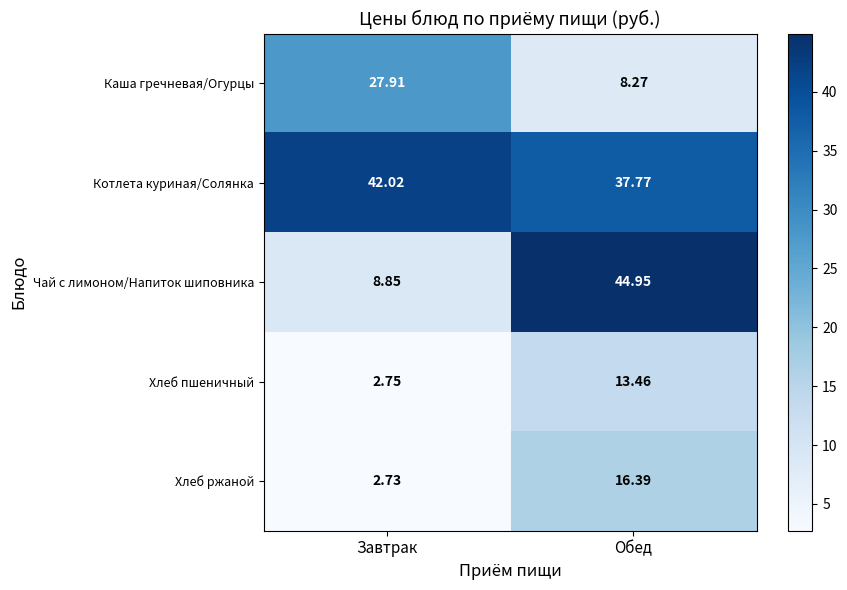

Which label corresponds to the smallest value in the chart?

Завтрак